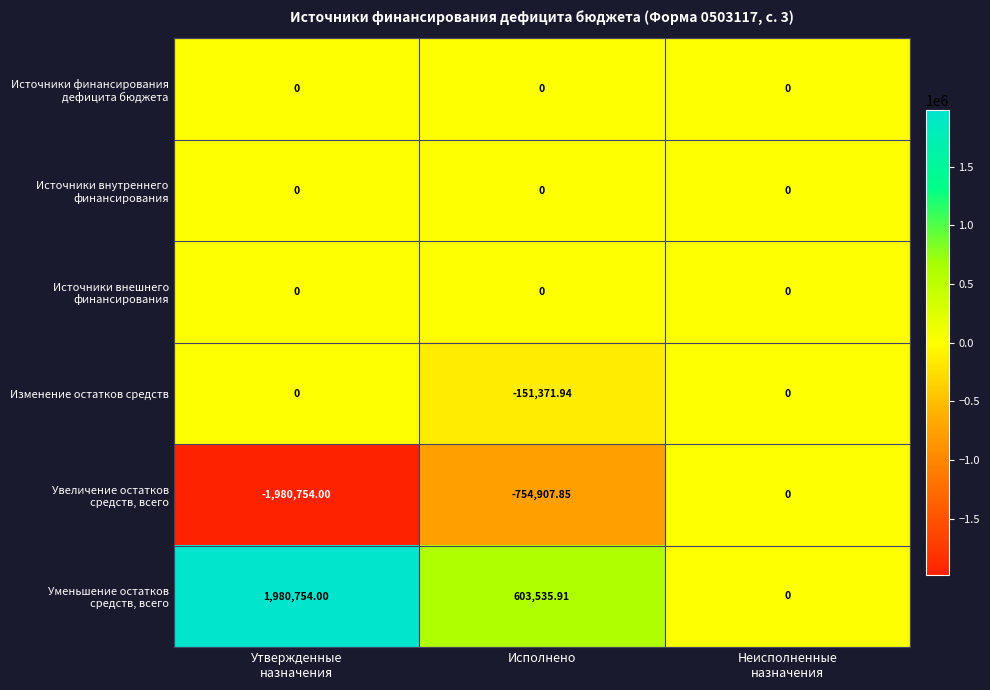

How many data points does each series have?

3